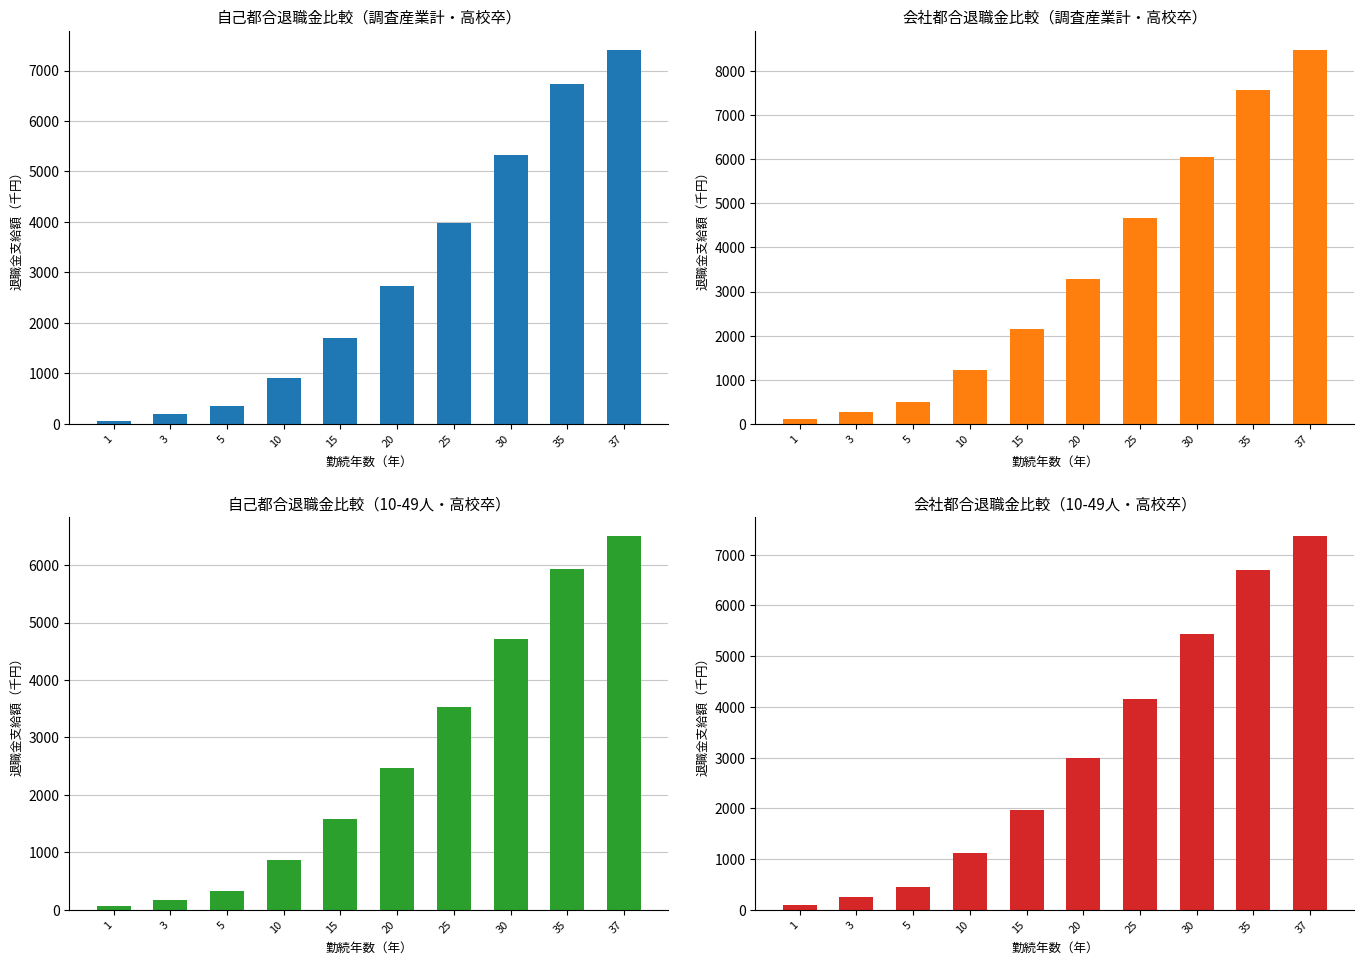

Which category has the lowest value across all series?

1